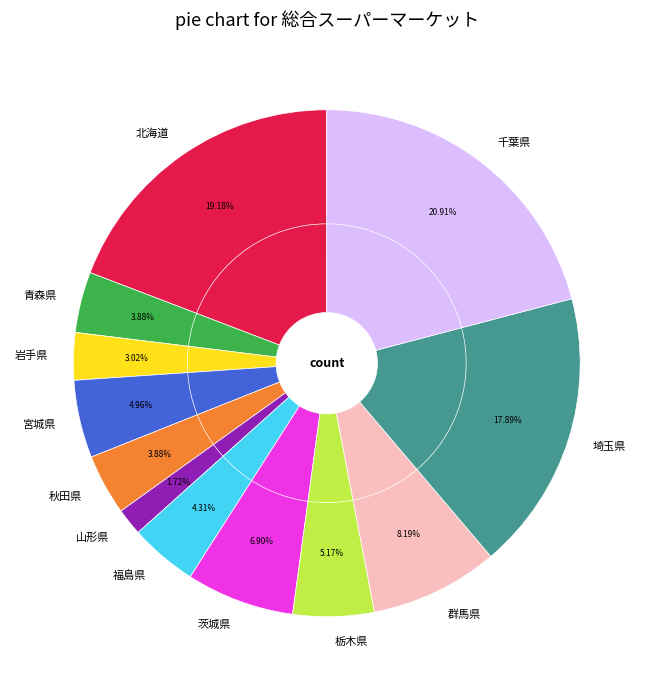

What is the change in value from 北海道 to 山形県?

-81